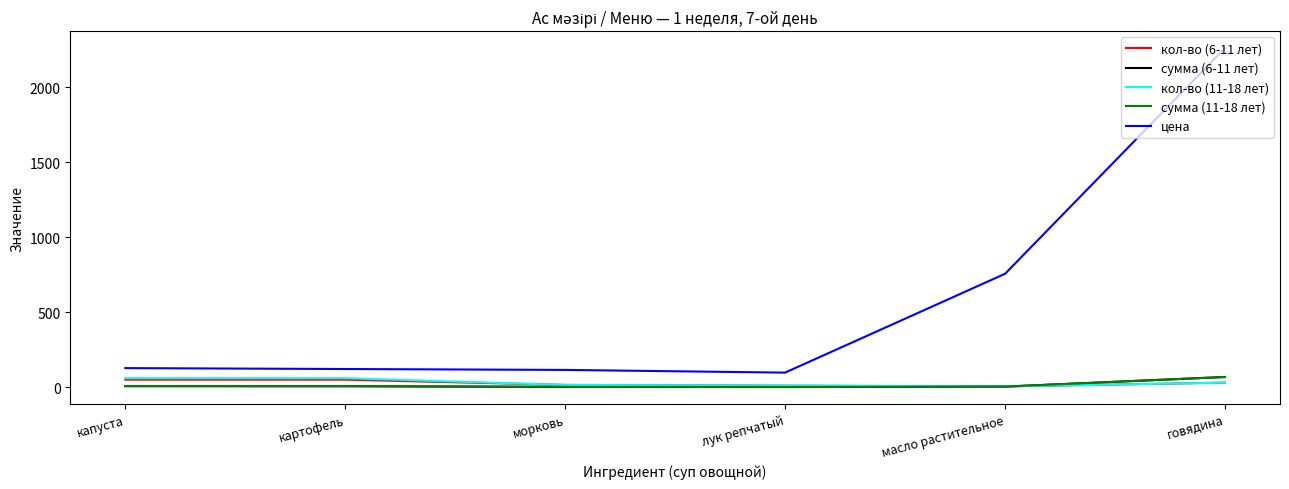

What is the lowest value of the цена series?

97.0